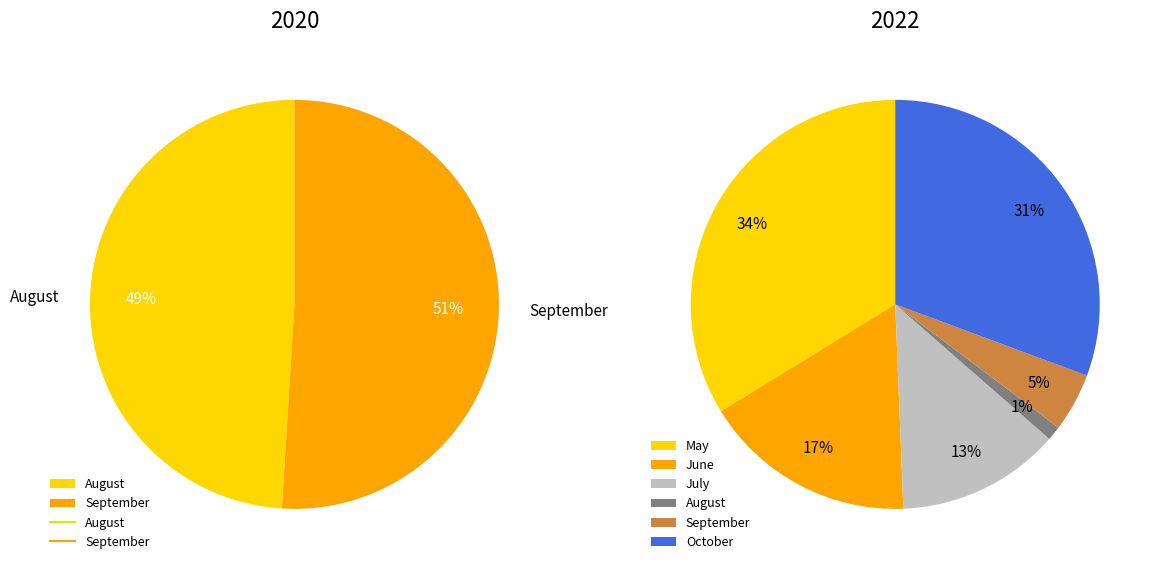

What is the majority slice?

September